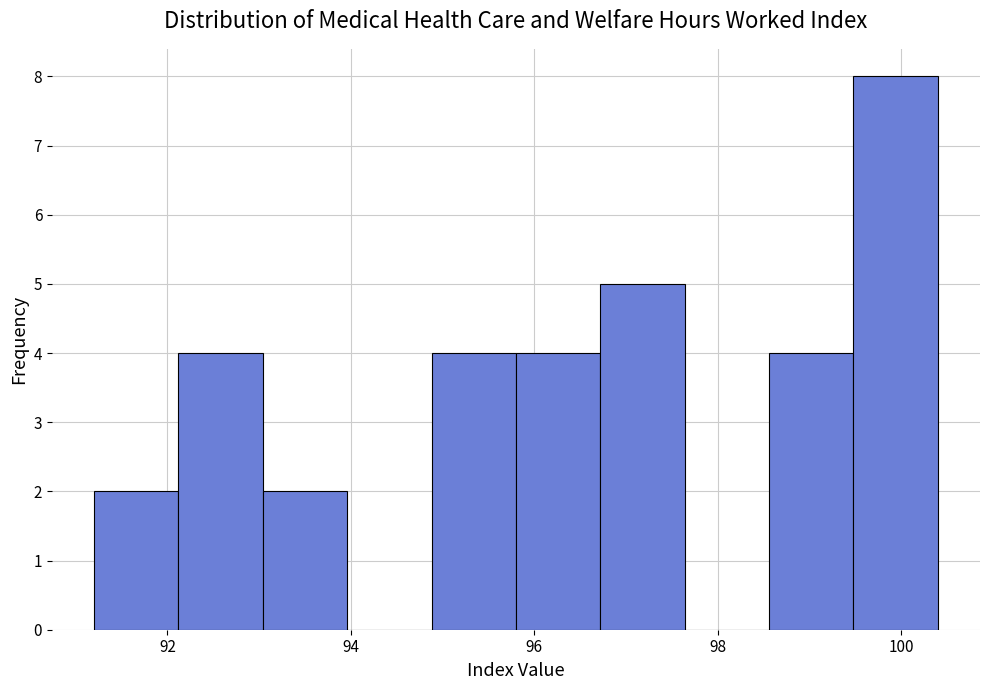

Reading left to right, transcribe this chart: for each bar, give the range it covers on the x-axis and its height. Neither the bar edges nor the heights are printed on the chart, so give them approximately, as read against the axes.

91.20 to 92.12: 2
92.12 to 93.04: 4
93.04 to 93.96: 2
93.96 to 94.88: 0
94.88 to 95.80: 4
95.80 to 96.72: 4
96.72 to 97.64: 5
97.64 to 98.56: 0
98.56 to 99.48: 4
99.48 to 100.40: 8